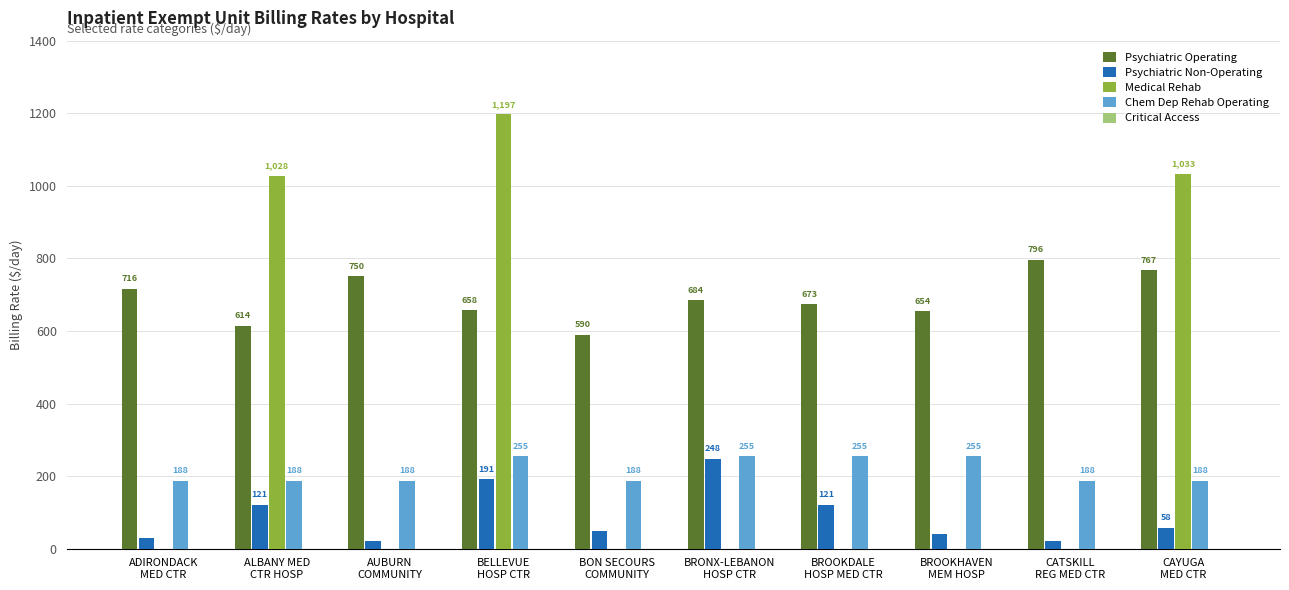

Where is Psychiatric Operating nearest to the value 692?

BRONX-LEBANON
HOSP CTR